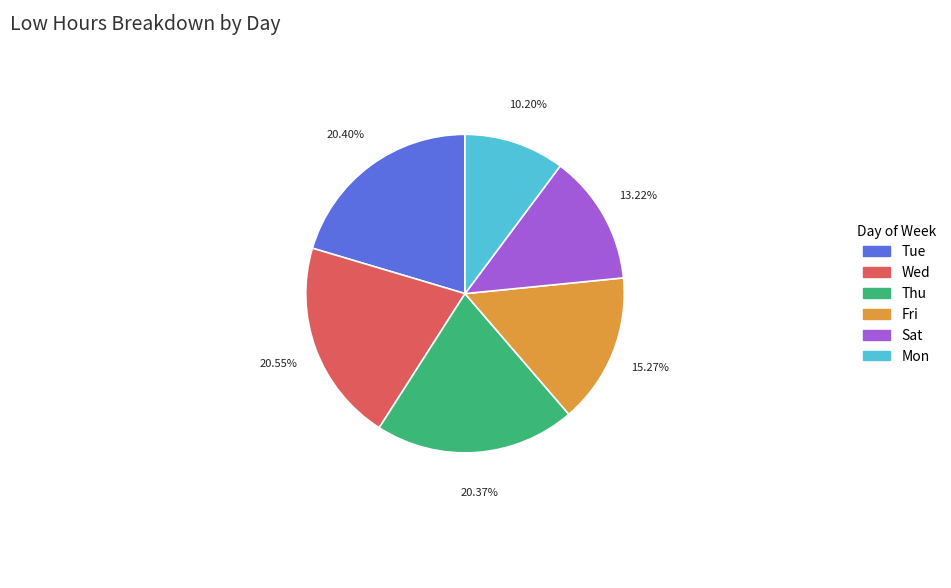

Is there a majority slice in this chart?

No